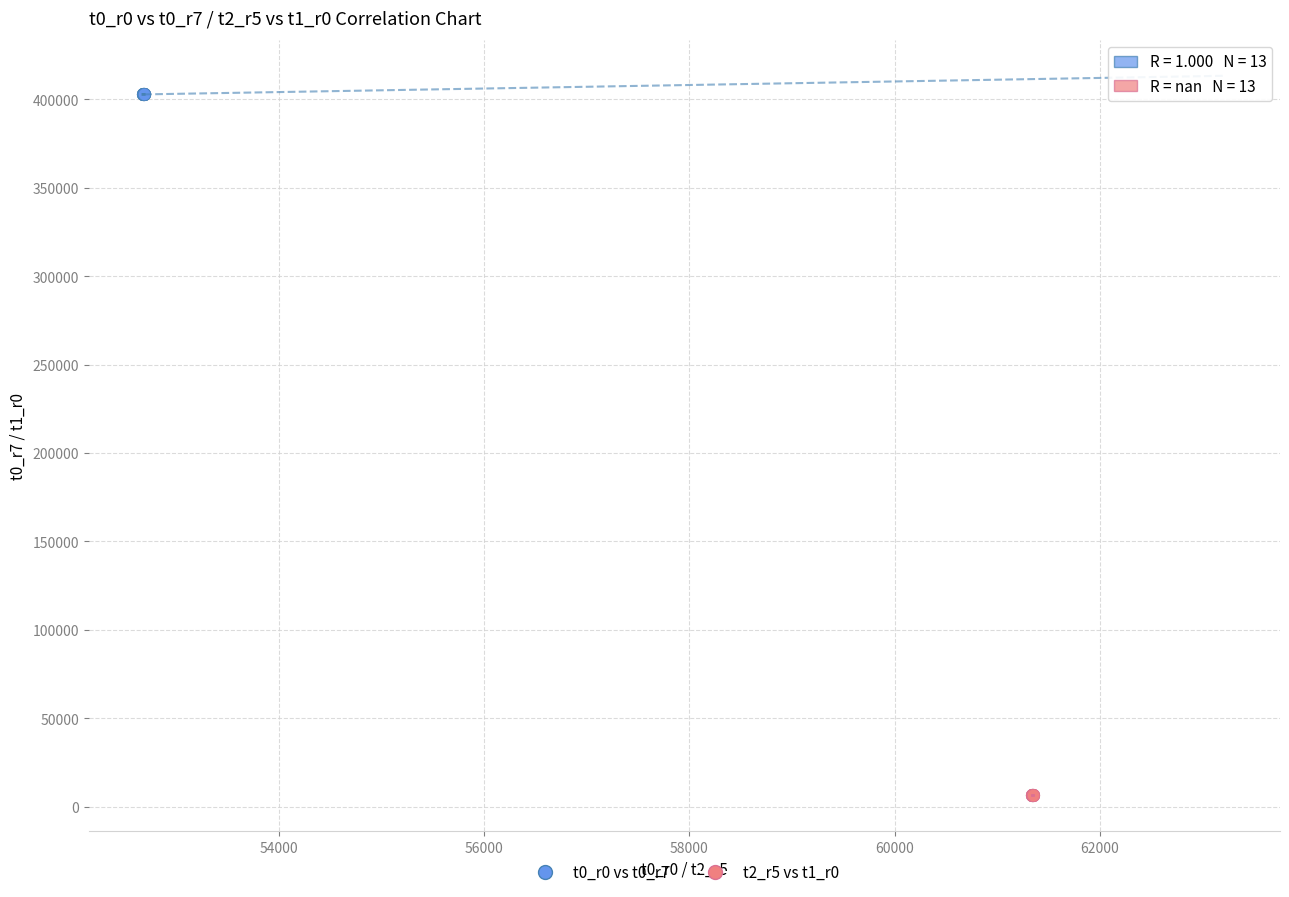

Which series contains the highest Y value?

t0_r0 vs t0_r7